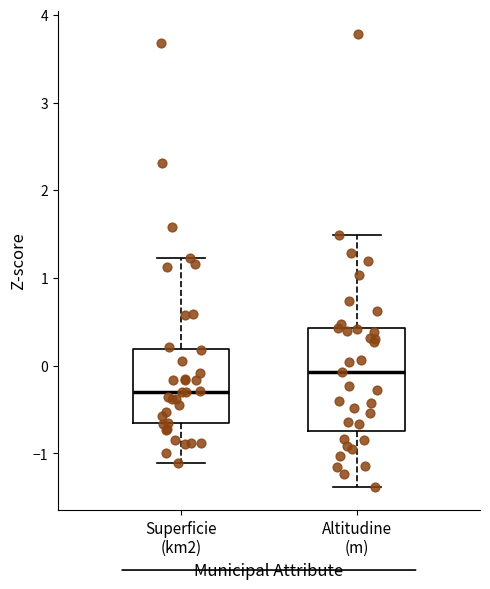

Which box has the lowest median line?

Superficie (km2)